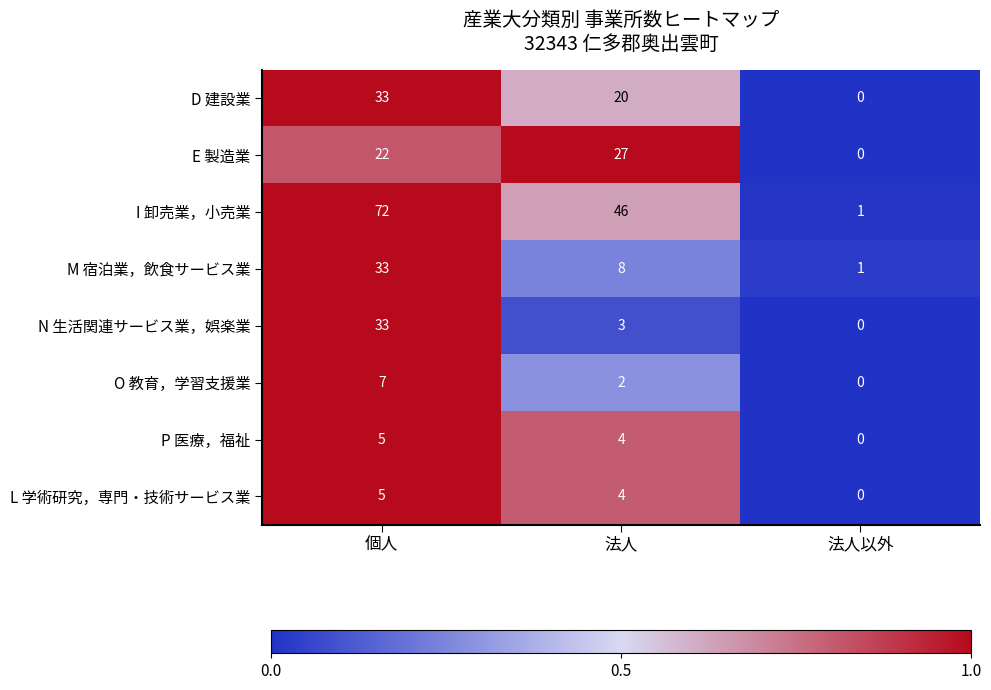

True or false: M 宿泊業，飲食サービス業 has a value of 33 at 個人.

True